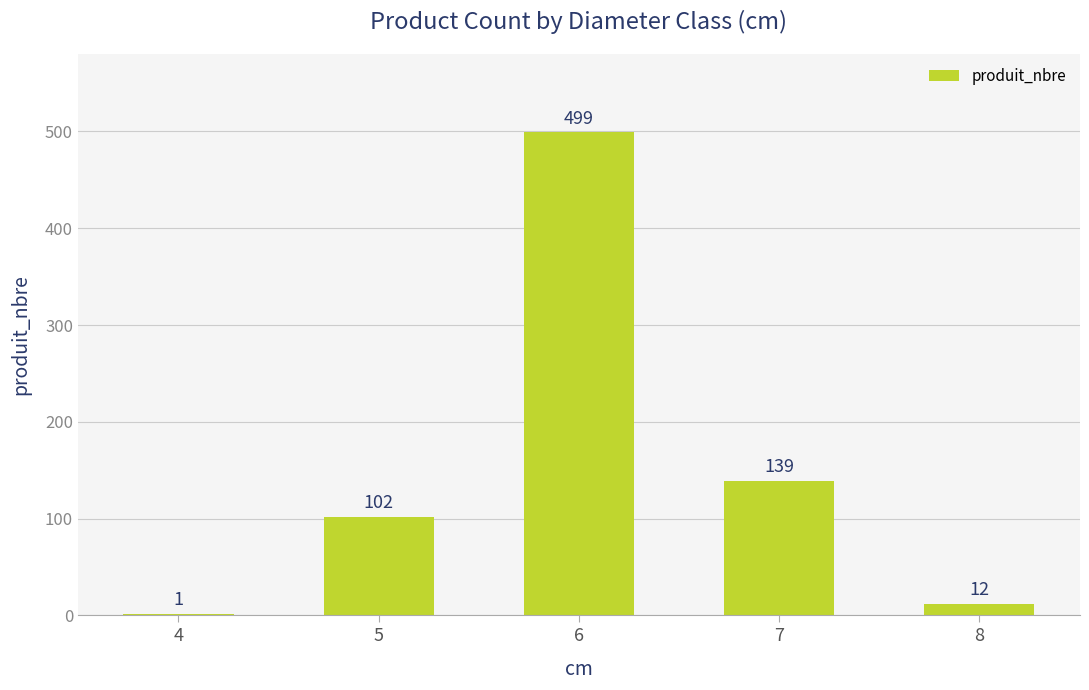

At which category does the chart reach its peak across all series?

6